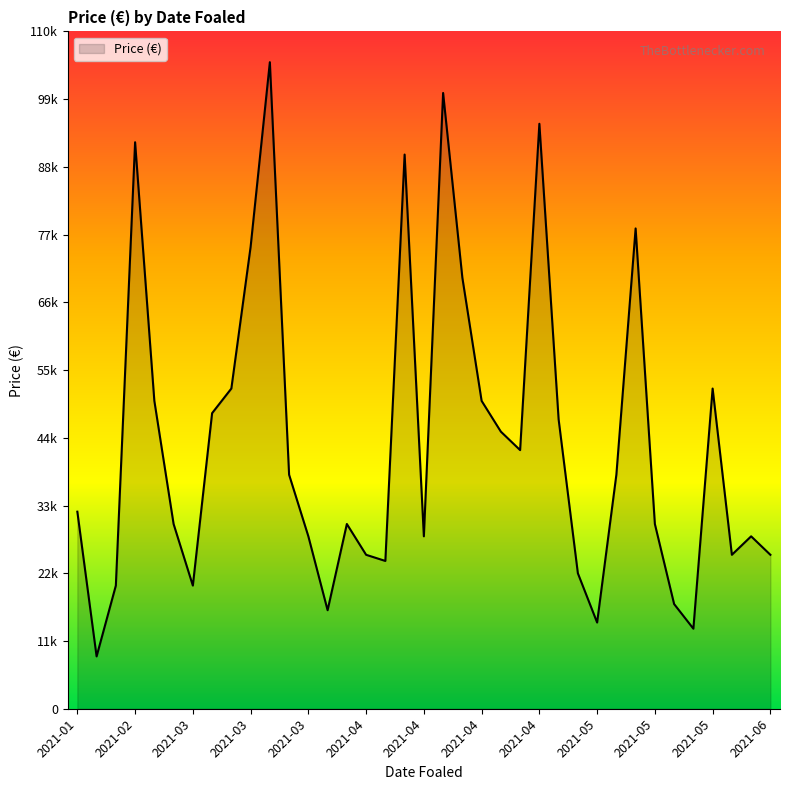

Does the chart have visible grid lines?

No